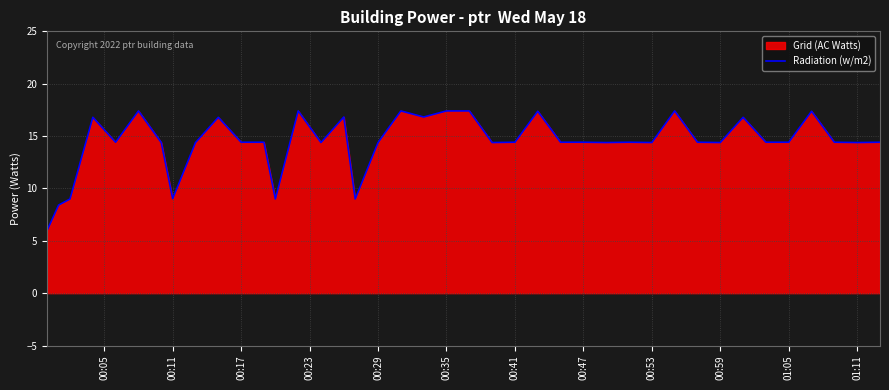

The value at 00:35 is 17.4. True or false?

True